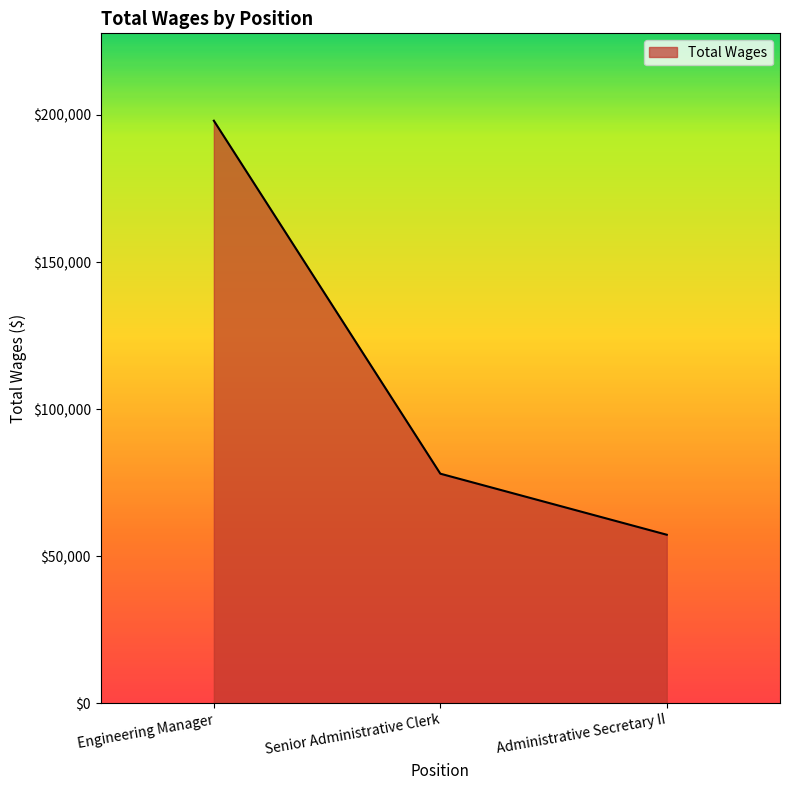

How many categories are shown in the chart?

3